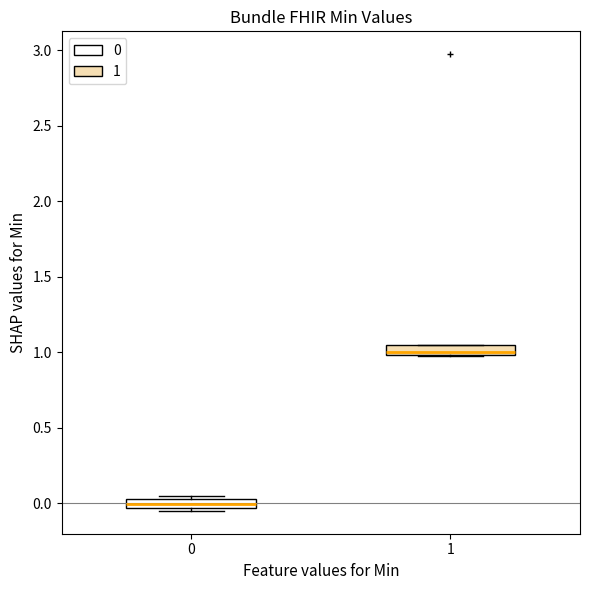

Where is the lower edge of the box at x = 1 on the y-axis? The values are not printed on the chart, so give them approximately, as read against the axis.

1.00